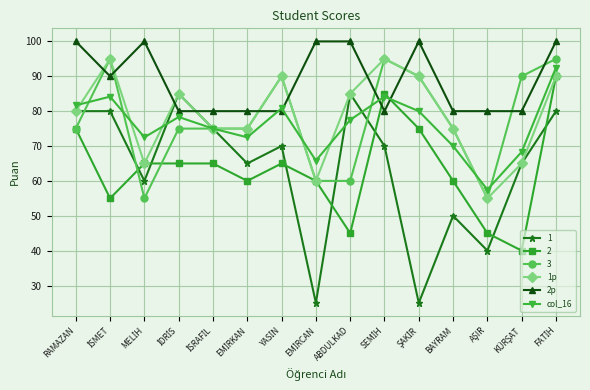

Which series has the largest total across all categories?

2p